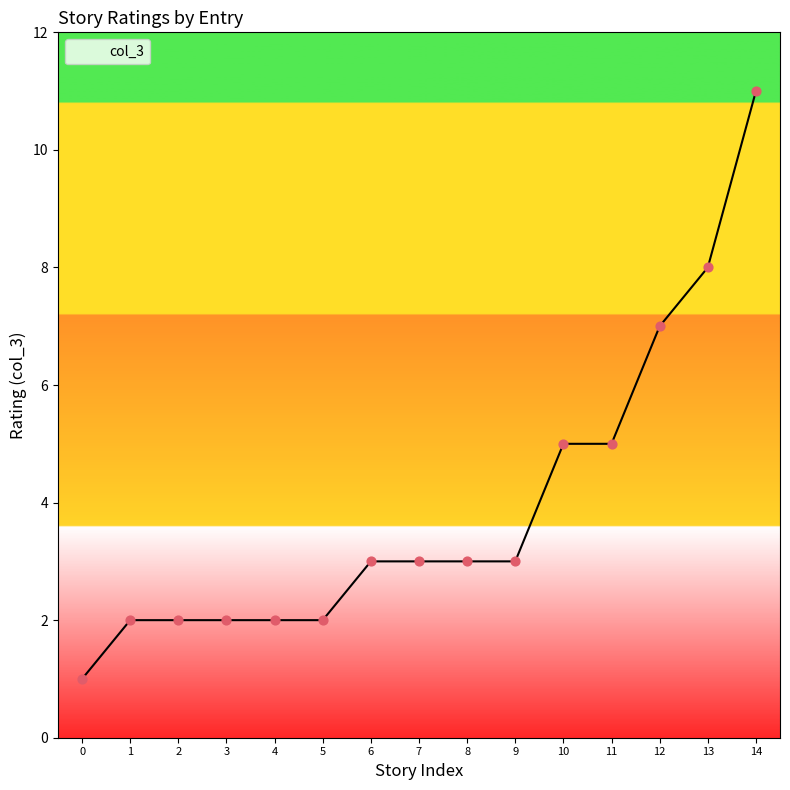

What is the change in value from 7 to 11?

+2